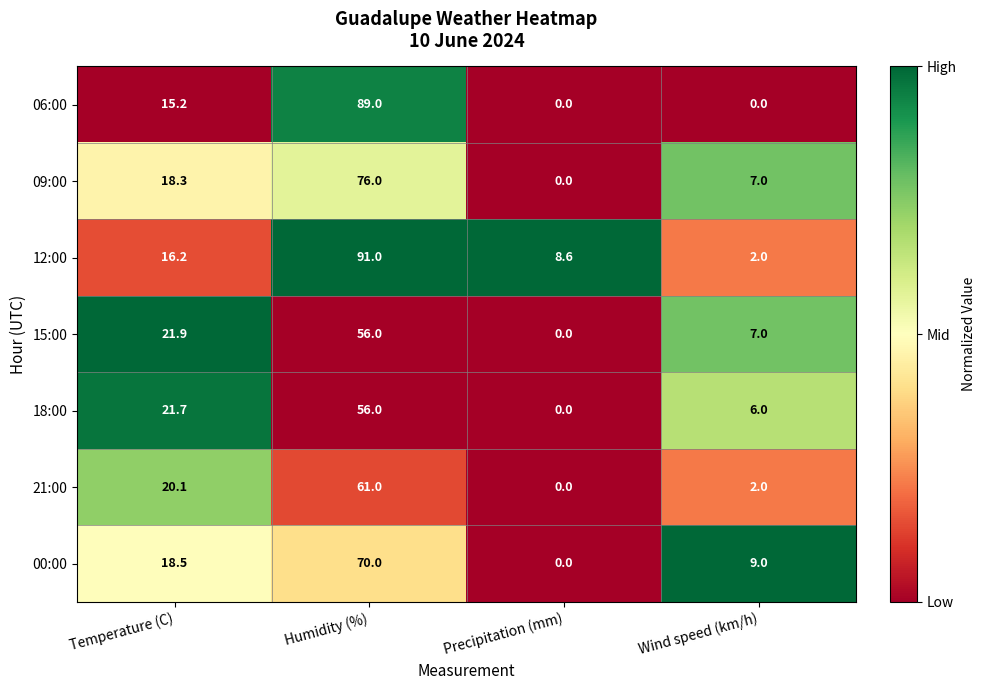

Reading right to left, transcribe all the data shown in this chart.

06:00: Wind speed (km/h)=0.0	Precipitation (mm)=0.0	Humidity (%)=89.0	Temperature (C)=15.2
09:00: Wind speed (km/h)=7.0	Precipitation (mm)=0.0	Humidity (%)=76.0	Temperature (C)=18.3
12:00: Wind speed (km/h)=2.0	Precipitation (mm)=8.6	Humidity (%)=91.0	Temperature (C)=16.2
15:00: Wind speed (km/h)=7.0	Precipitation (mm)=0.0	Humidity (%)=56.0	Temperature (C)=21.9
18:00: Wind speed (km/h)=6.0	Precipitation (mm)=0.0	Humidity (%)=56.0	Temperature (C)=21.7
21:00: Wind speed (km/h)=2.0	Precipitation (mm)=0.0	Humidity (%)=61.0	Temperature (C)=20.1
00:00: Wind speed (km/h)=9.0	Precipitation (mm)=0.0	Humidity (%)=70.0	Temperature (C)=18.5